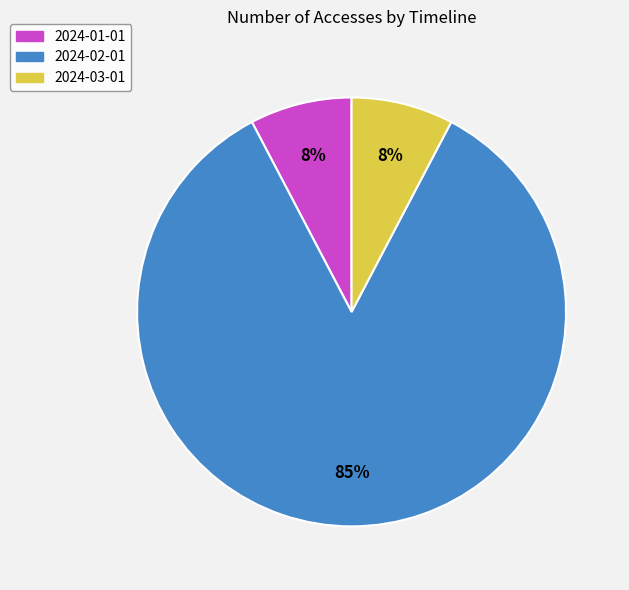

Between 2024-03-01 and 2024-02-01, which is larger?

2024-02-01